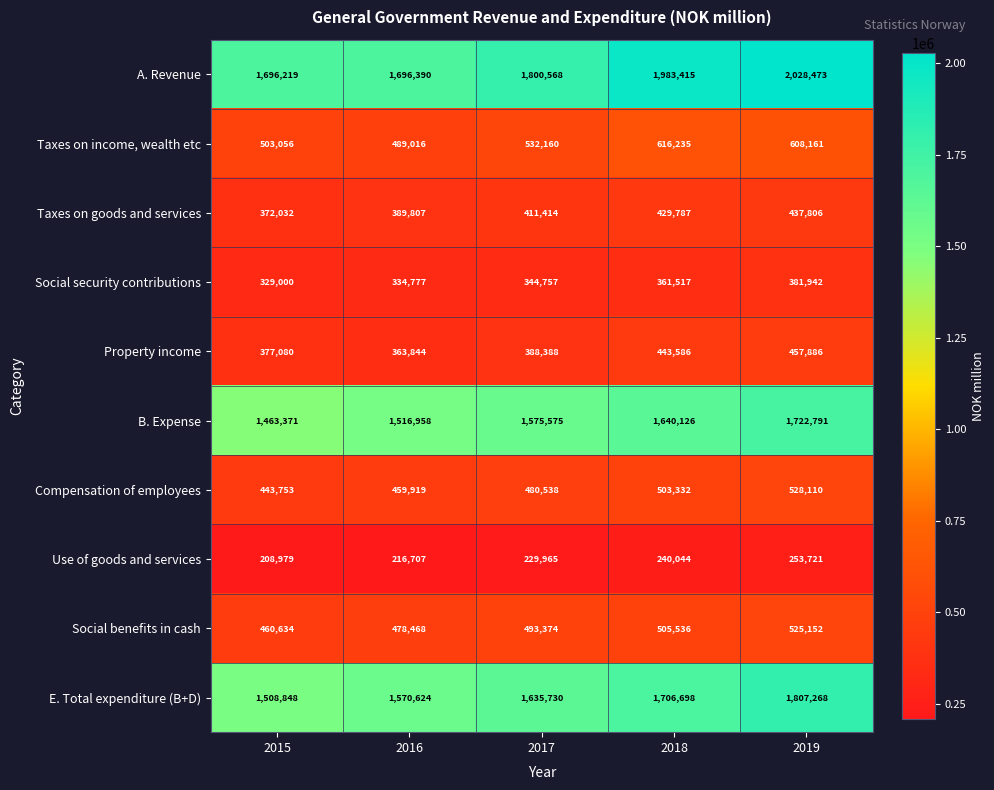

Which series has the largest total across all categories?

A. Revenue